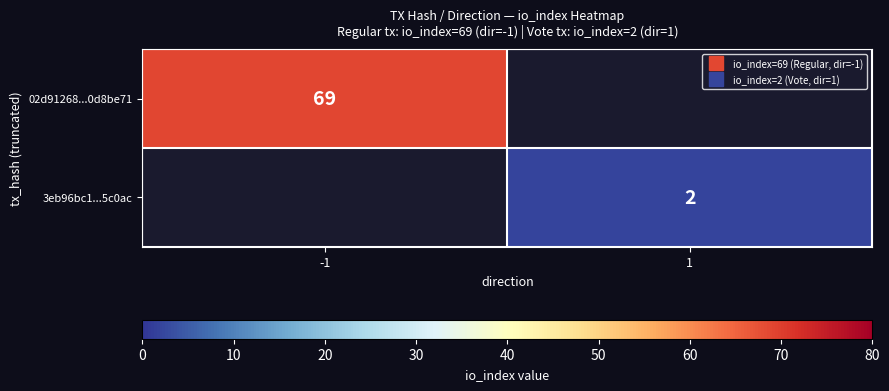

List the labels in order of 3eb96bc1...5c0ac value, smallest first.

-1, 1